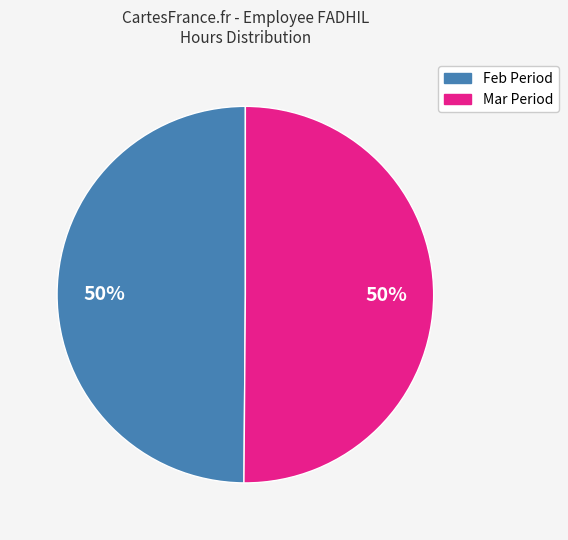

To the nearest percent, what is the average slice percentage?

50%